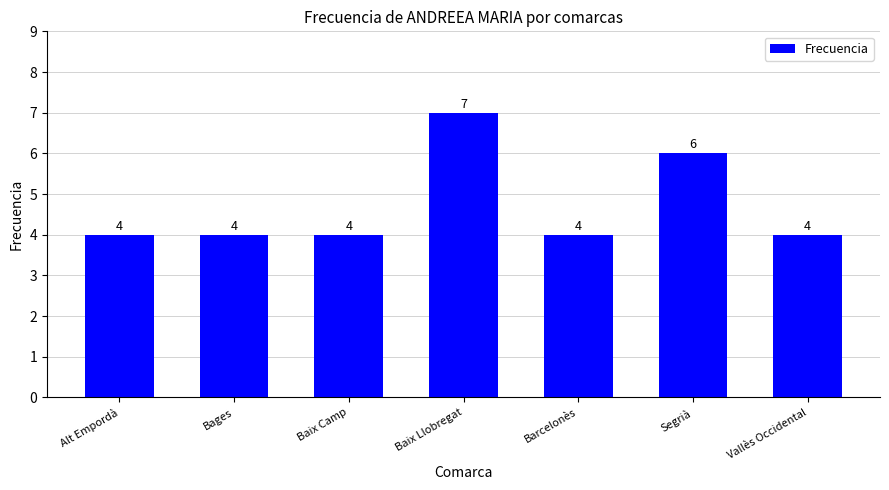

Count the values in the range 4 to 6.

6